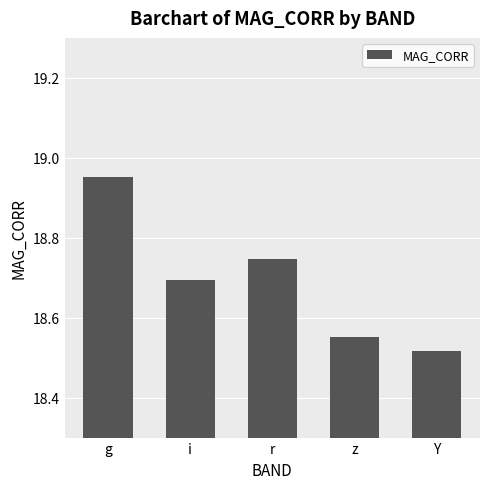

The chart shows a value of 8.7 at z. True or false?

False